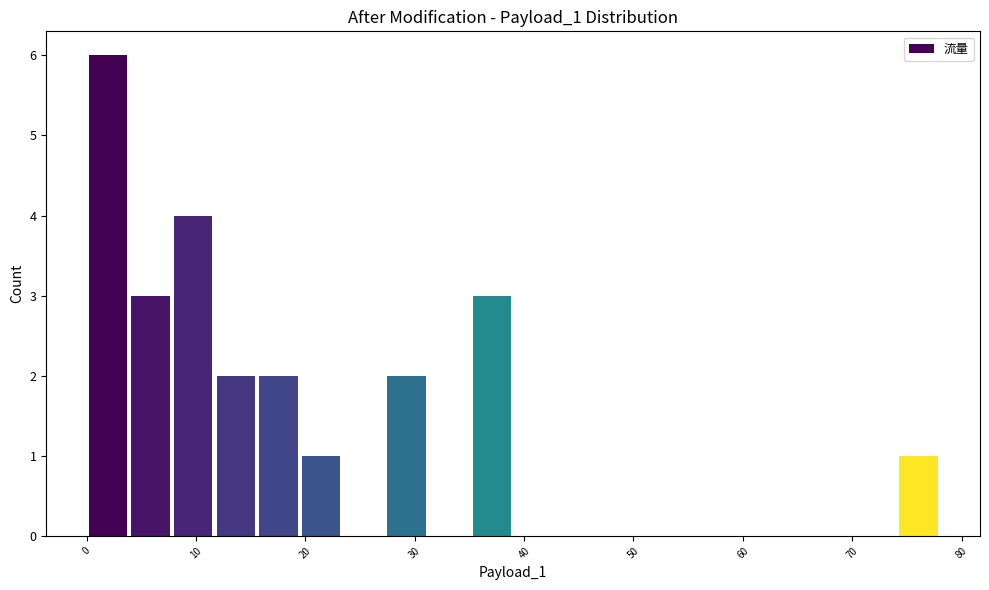

Around what value on the x-axis is the tallest bar? Give the approximate position of its centre, as read against the axis.

2